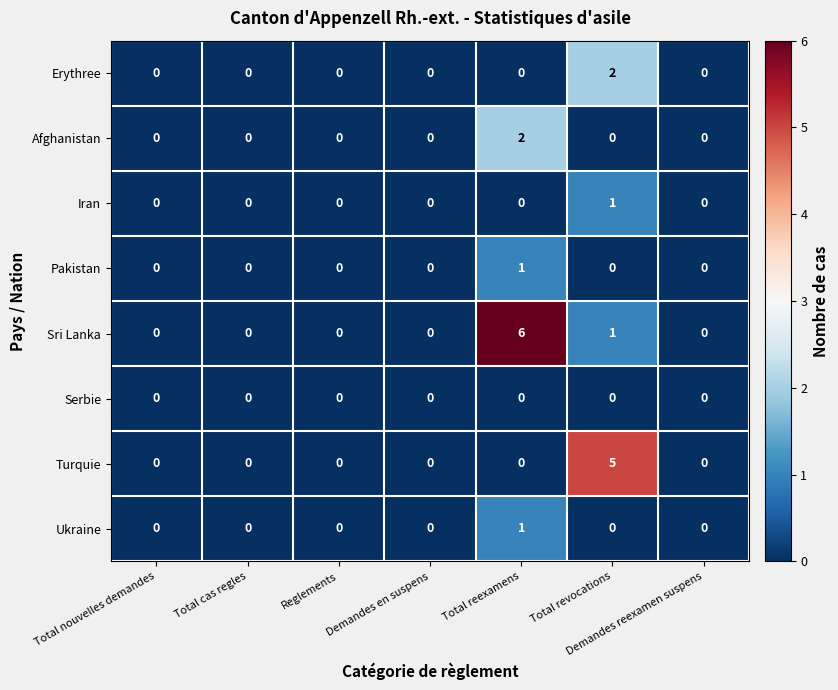

At which label is Sri Lanka closest to 3?

Total revocations